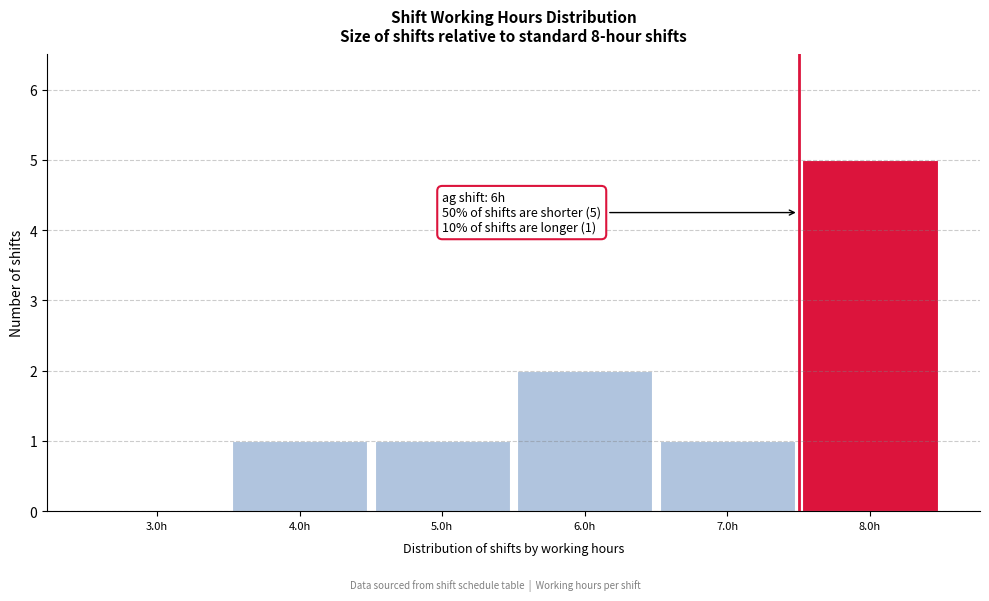

Reading left to right, what are all the values shown in this chart?

3.0h=0	4.0h=1	5.0h=1	6.0h=2	7.0h=1	8.0h=5